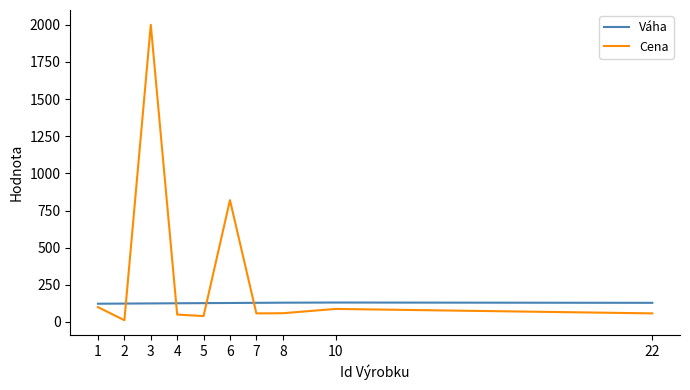

Which series has the largest total across all categories?

Cena